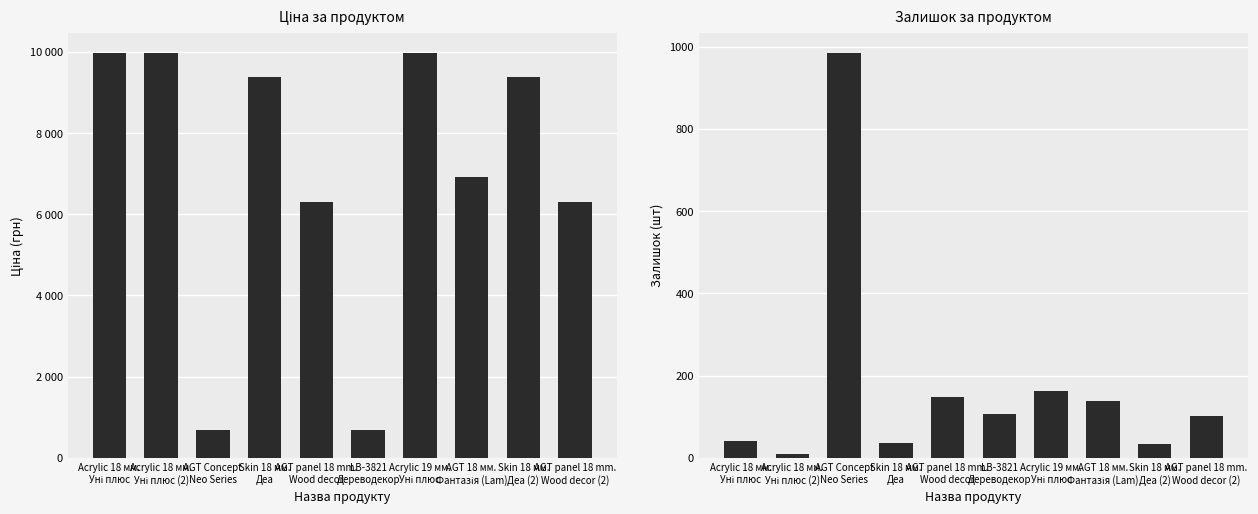

What is the label of the 10th bar from the right?

Acrylic 18 мм.
Уні плюс